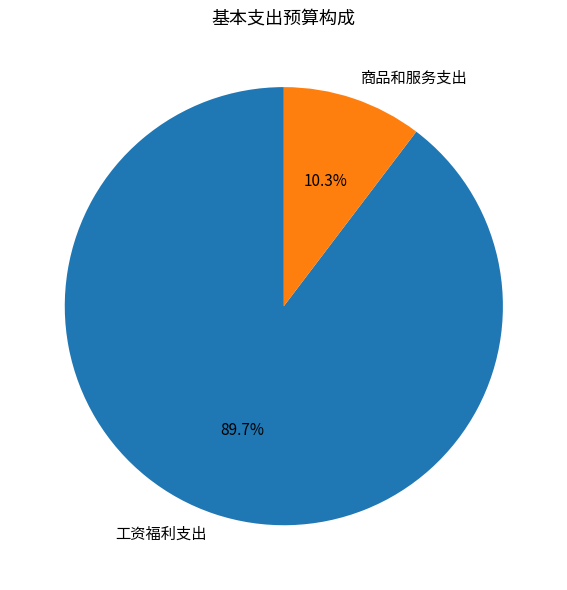

Is it true that 商品和服务支出 is 17% of the pie?

False